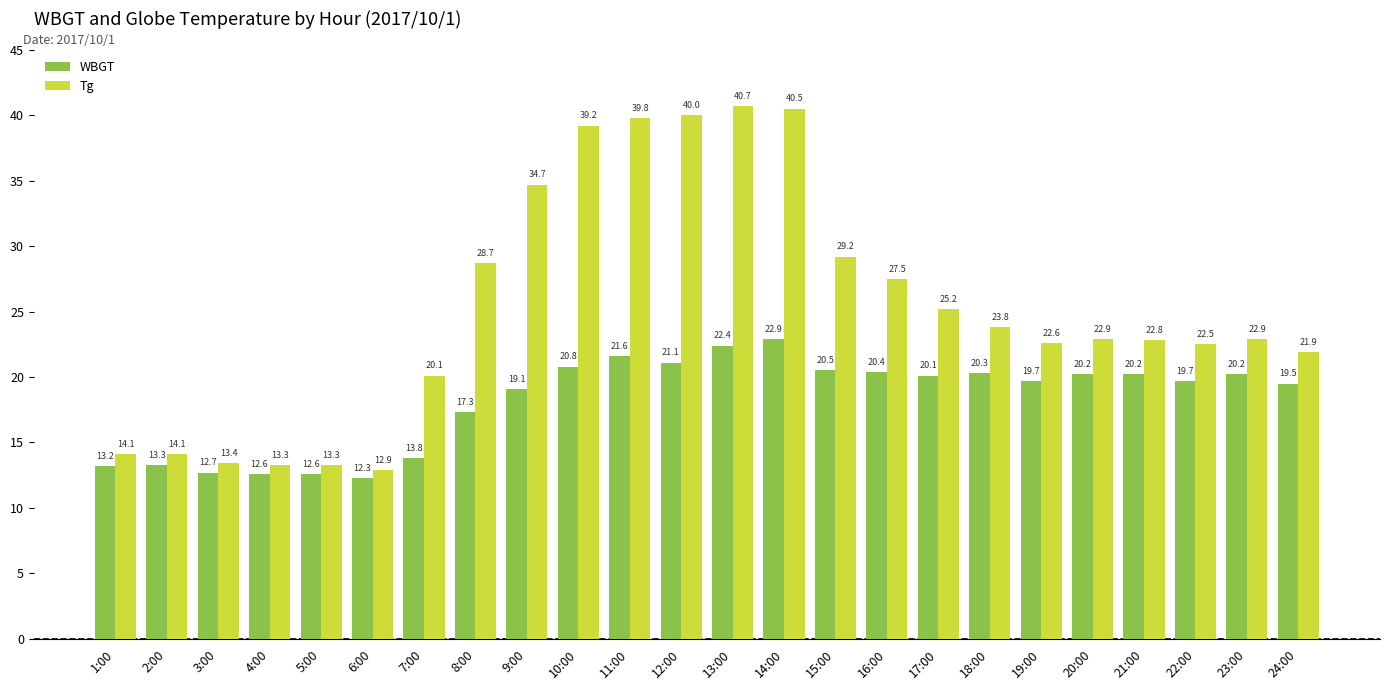

What is the value of the WBGT bar at the 10th from the left?

20.8